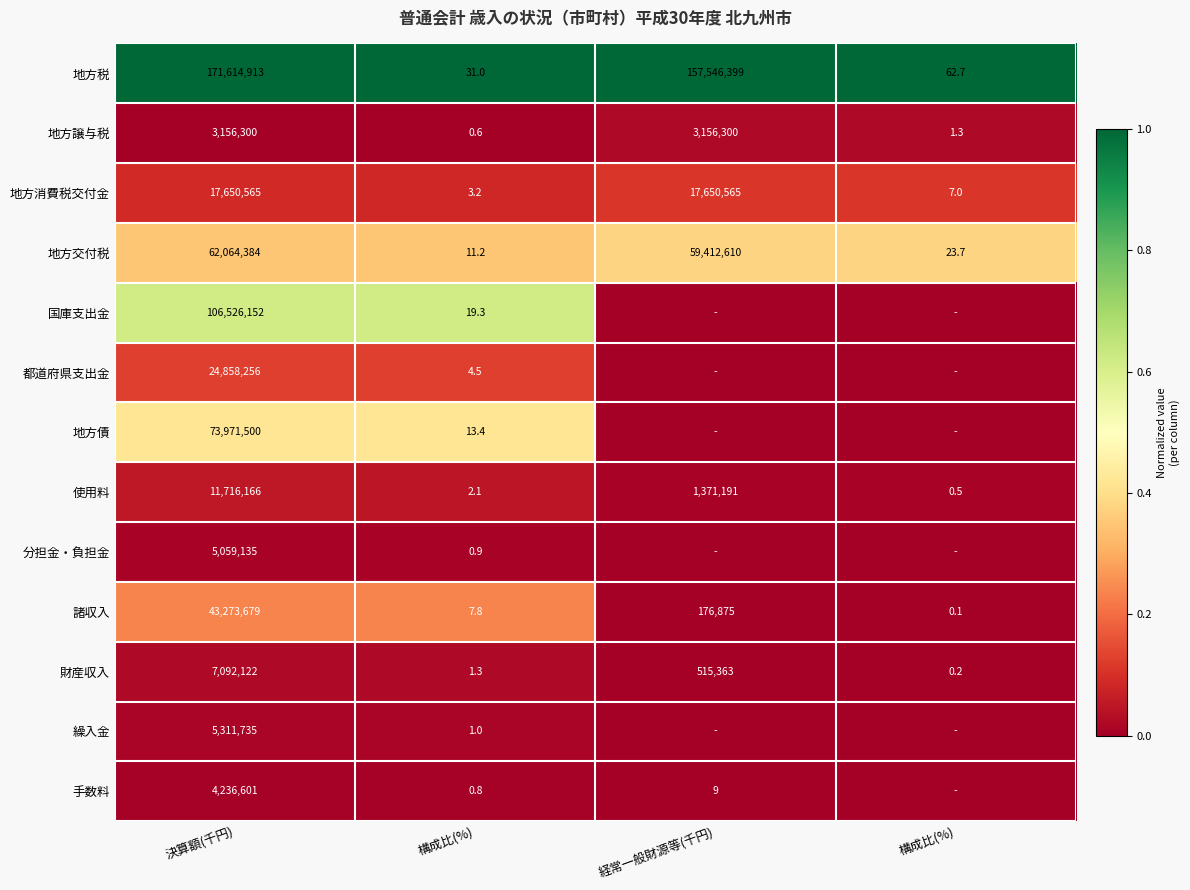

At which label is 地方税 closest to 1?

決算額(千円)